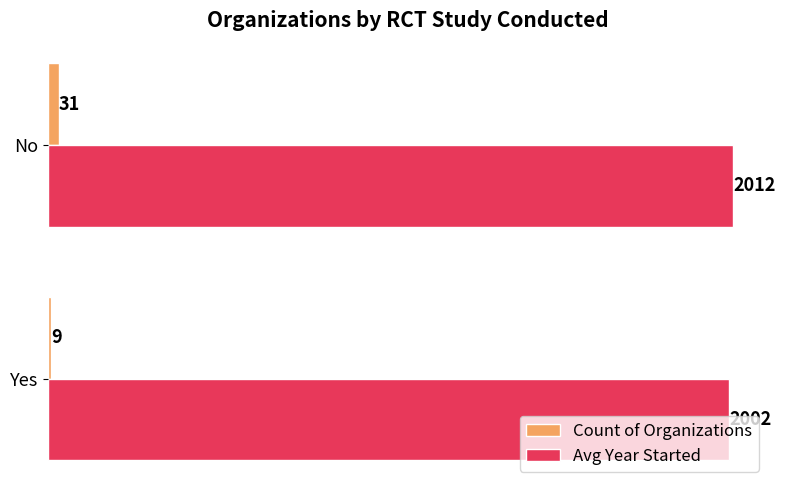

Rank the series by their maximum value, from lowest to highest.

Count of Organizations, Avg Year Started